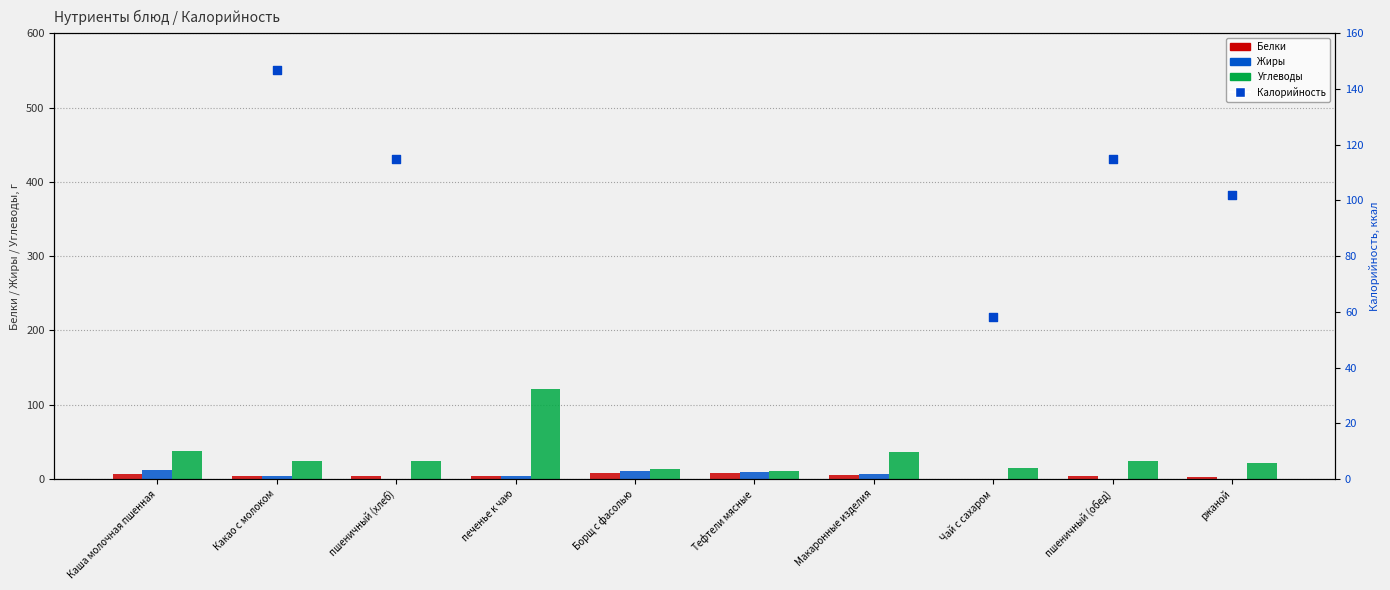

Which series has the largest total across all categories?

Калорийность